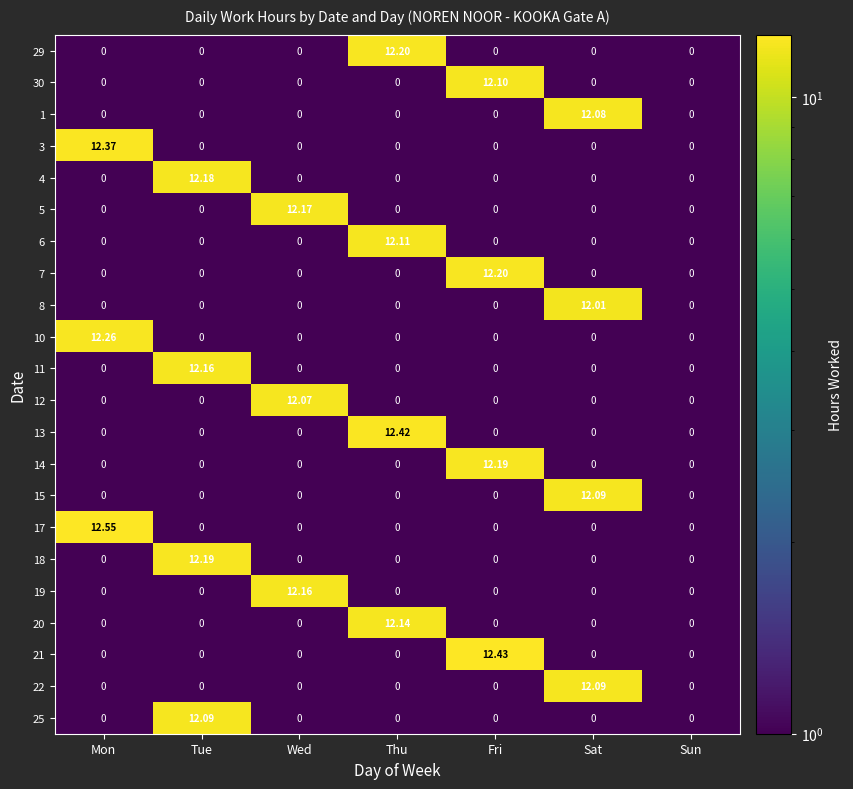

At which category is the sum across all series the highest?

Fri